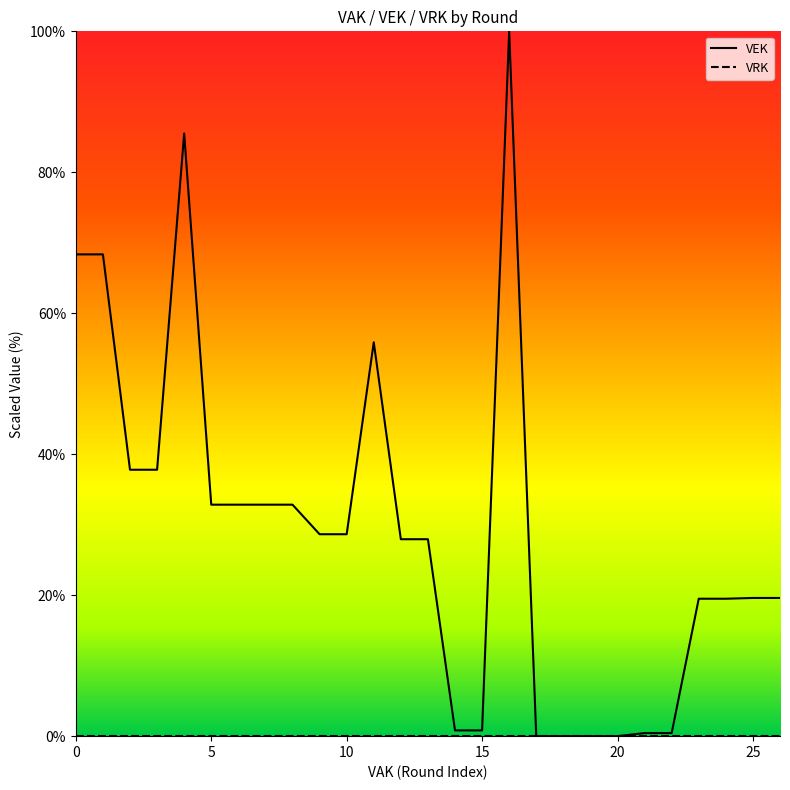

What is the sum of all values?

779.0